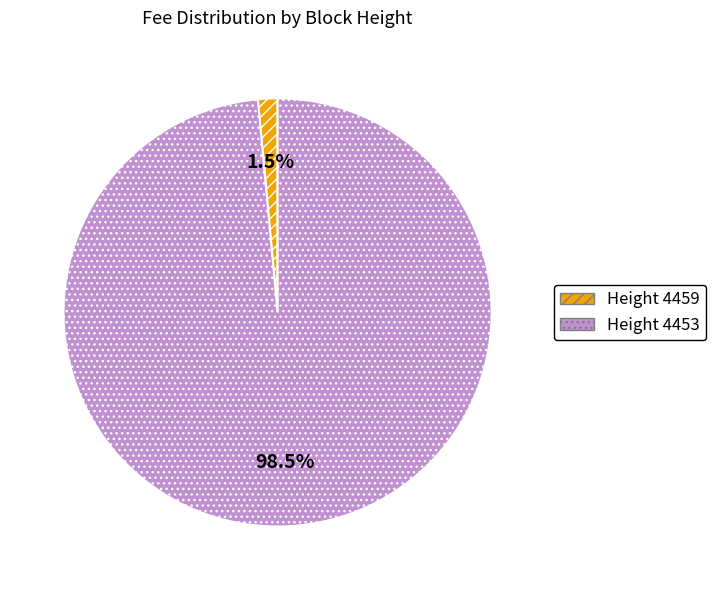

To the nearest percent, what is the average slice percentage?

50%